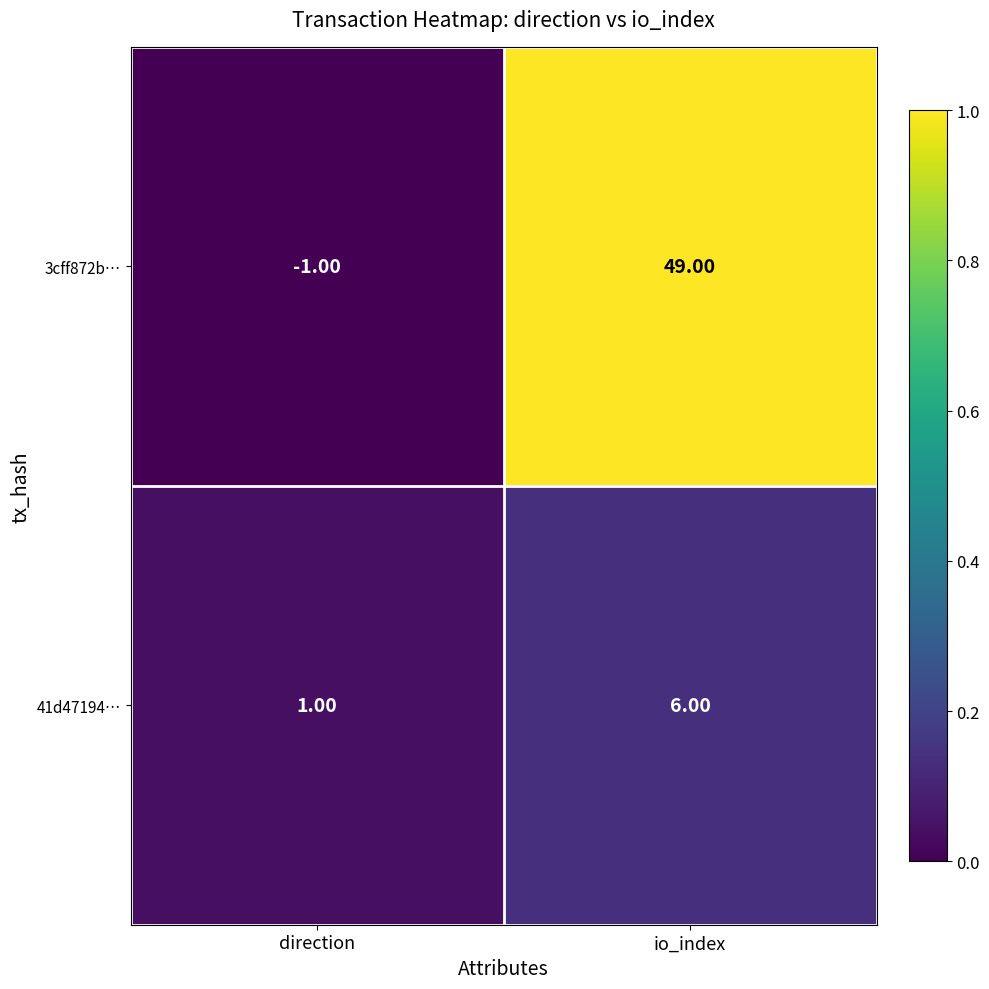

At which label is 41d47194… closest to 3?

direction